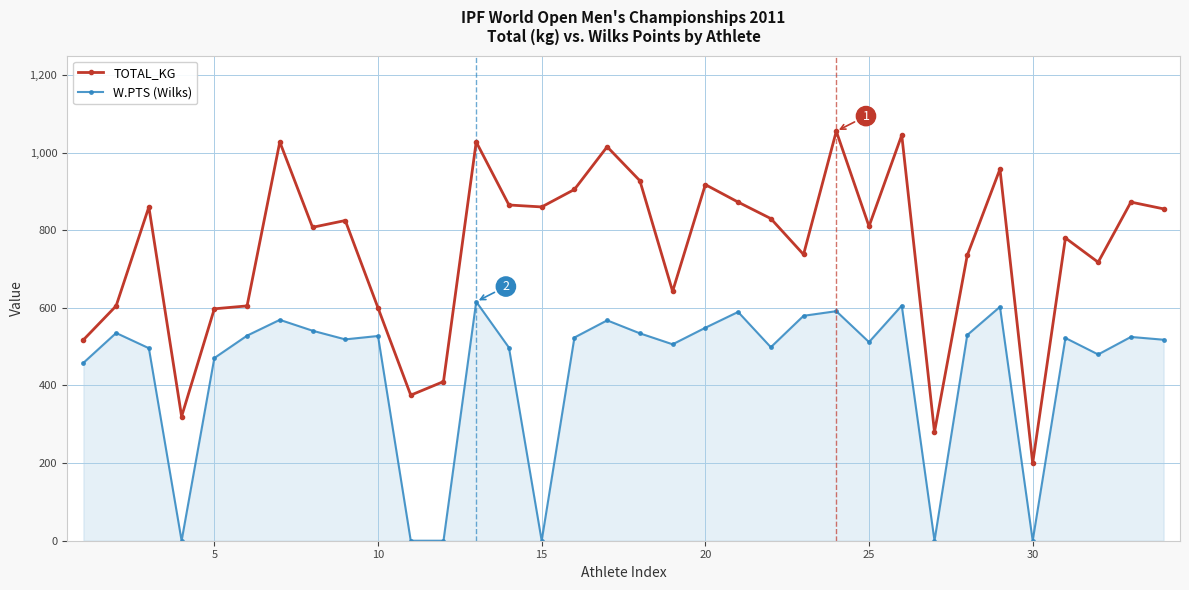

Which series has the widest spread of values?

TOTAL_KG